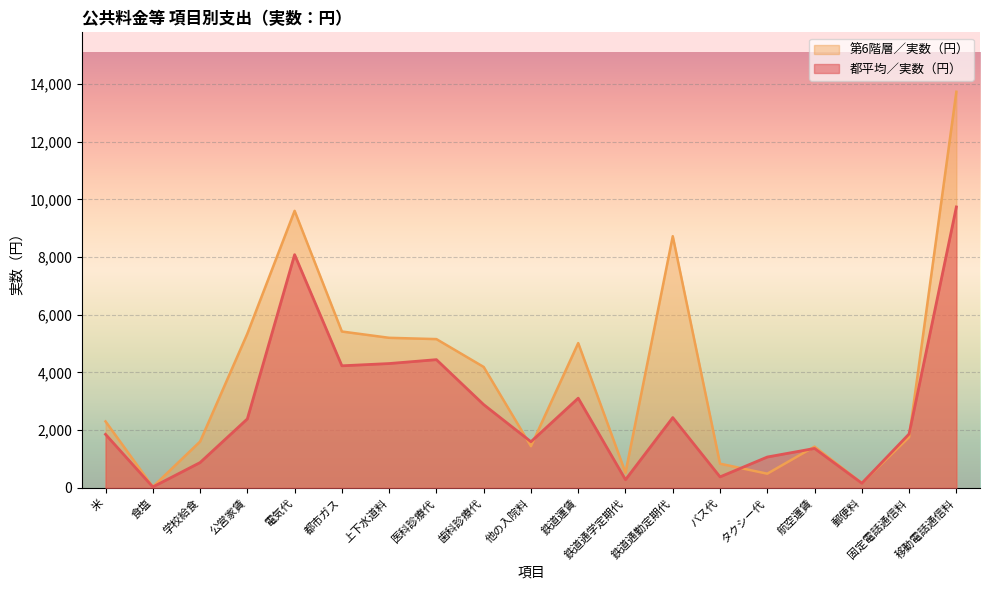

Is the value of 第6階層／実数（円） at バス代 greater than the value of 都平均／実数（円） at 郵便料?

Yes